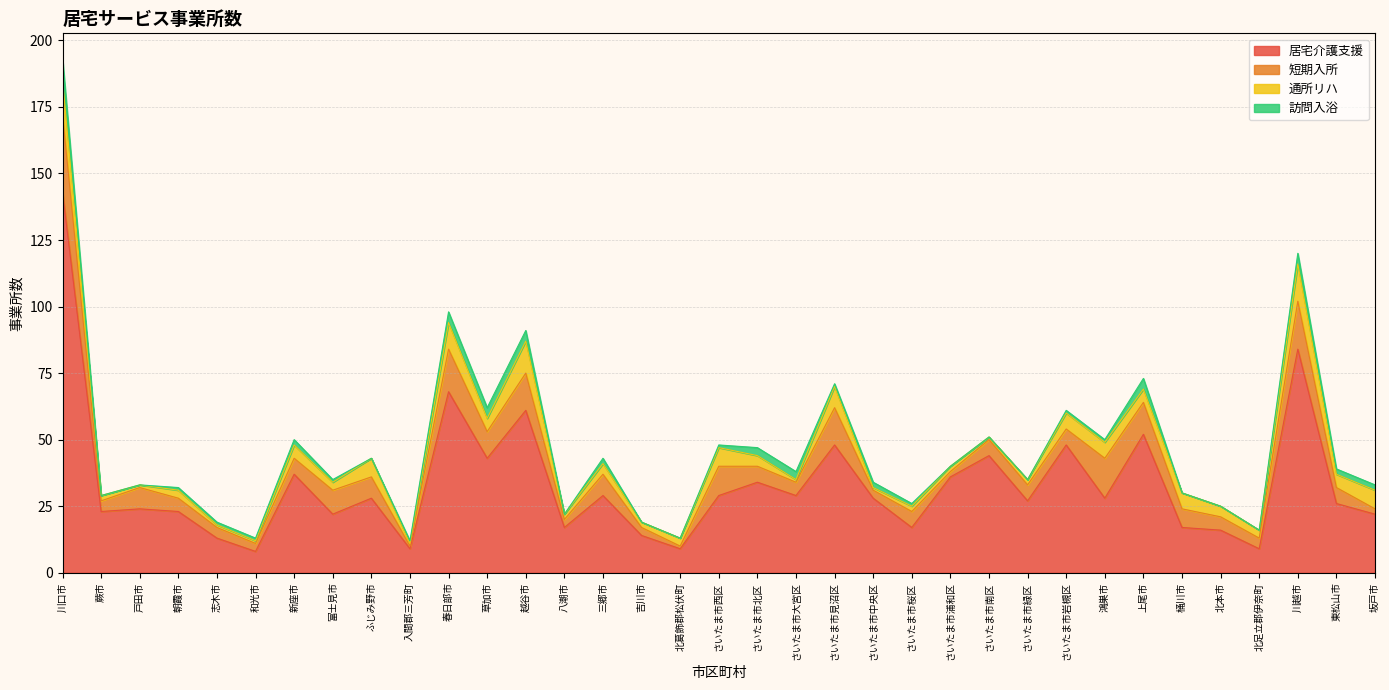

The value of 訪問入浴 at さいたま市岩槻区 is 0. True or false?

False